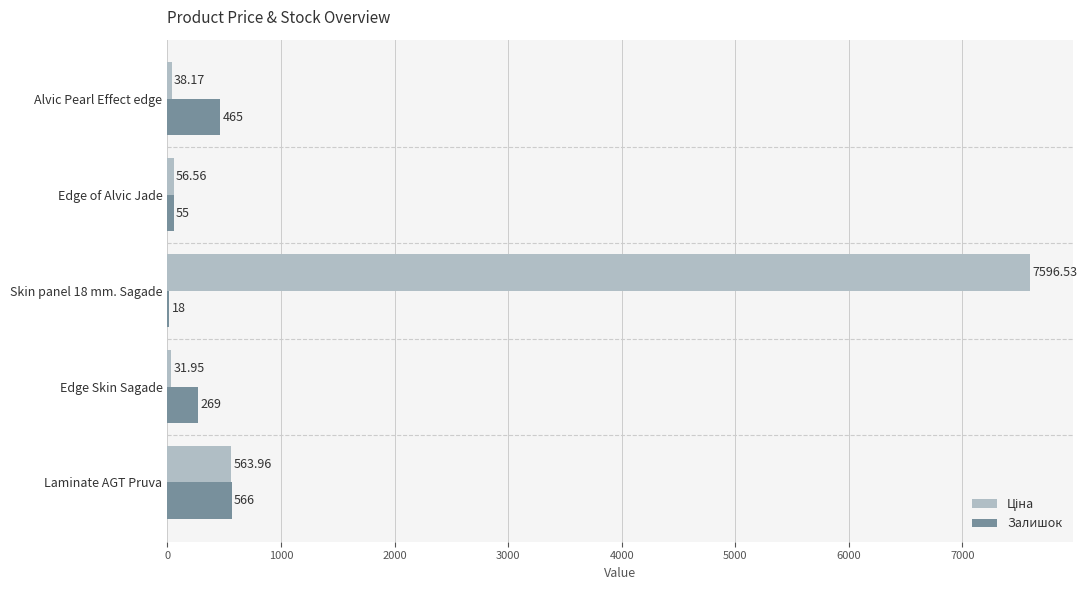

At which category is the sum across all series the highest?

Skin panel 18 mm. Sagade